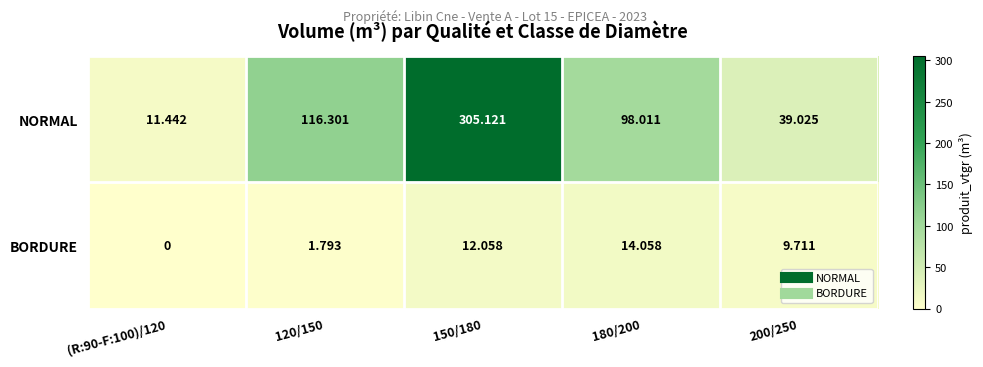

Which series has the largest total across all categories?

NORMAL